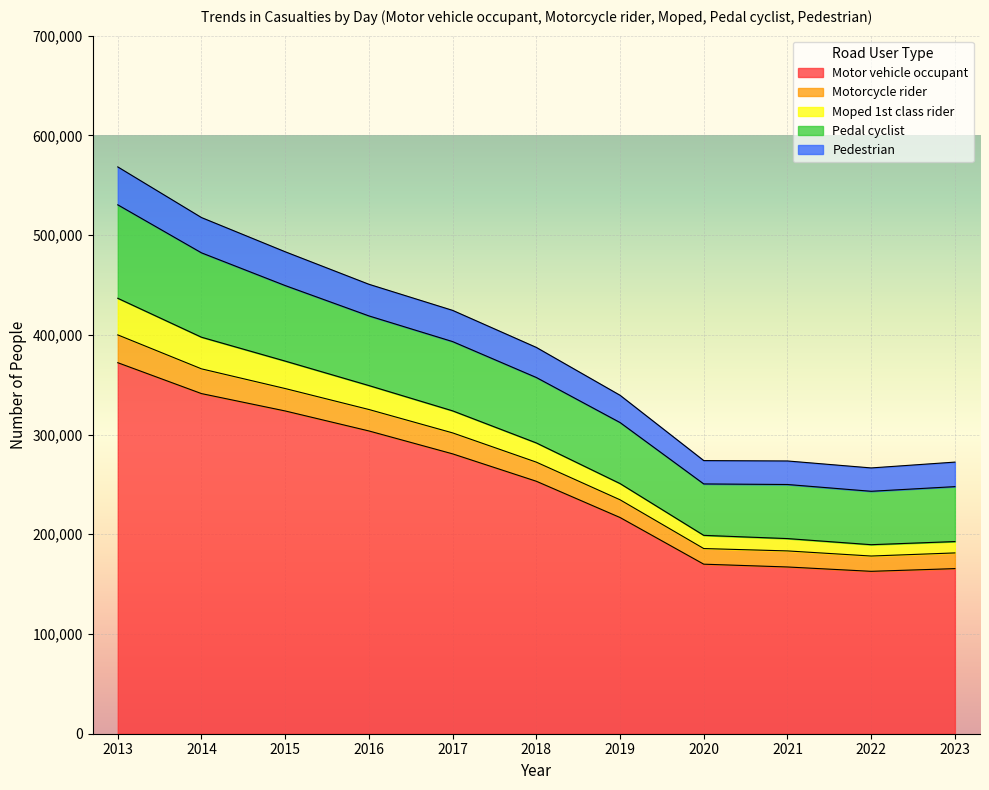

What is the total value across all series at 2013?

568371